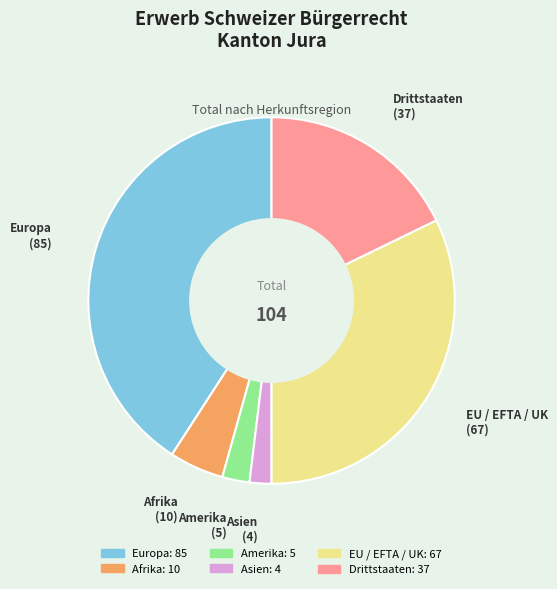

Is there any slice that represents more than half of the pie?

No